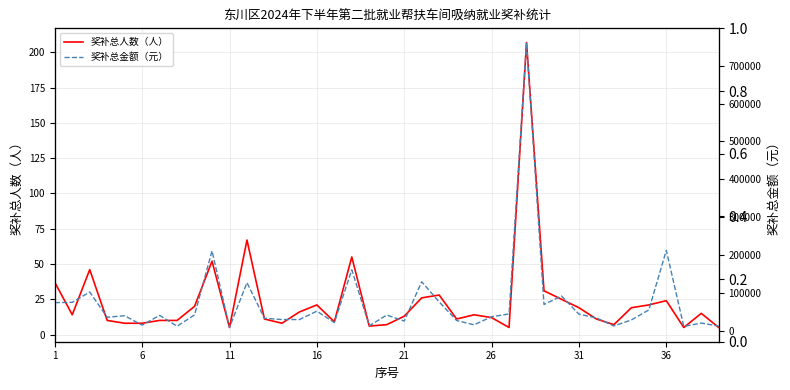

What are all the series names shown in the legend?

奖补总人数（人）, 奖补总金额（元）